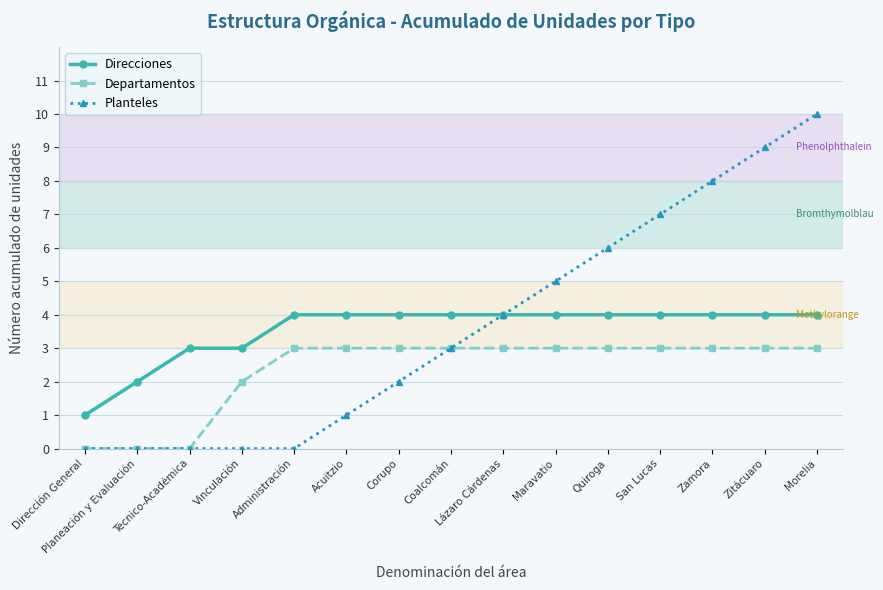

True or false: Direcciones and Departamentos intersect in this chart.

False